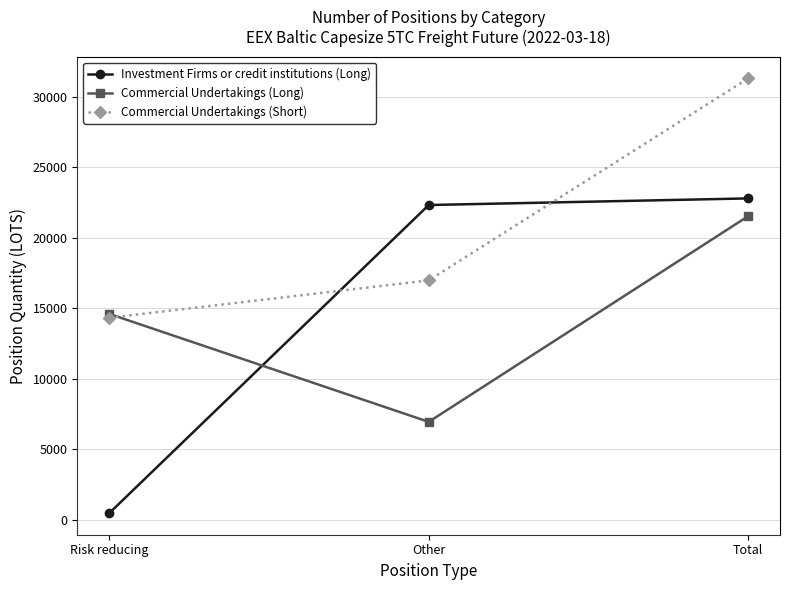

The Commercial Undertakings (Long) series shows 4791.5 at Other. True or false?

False